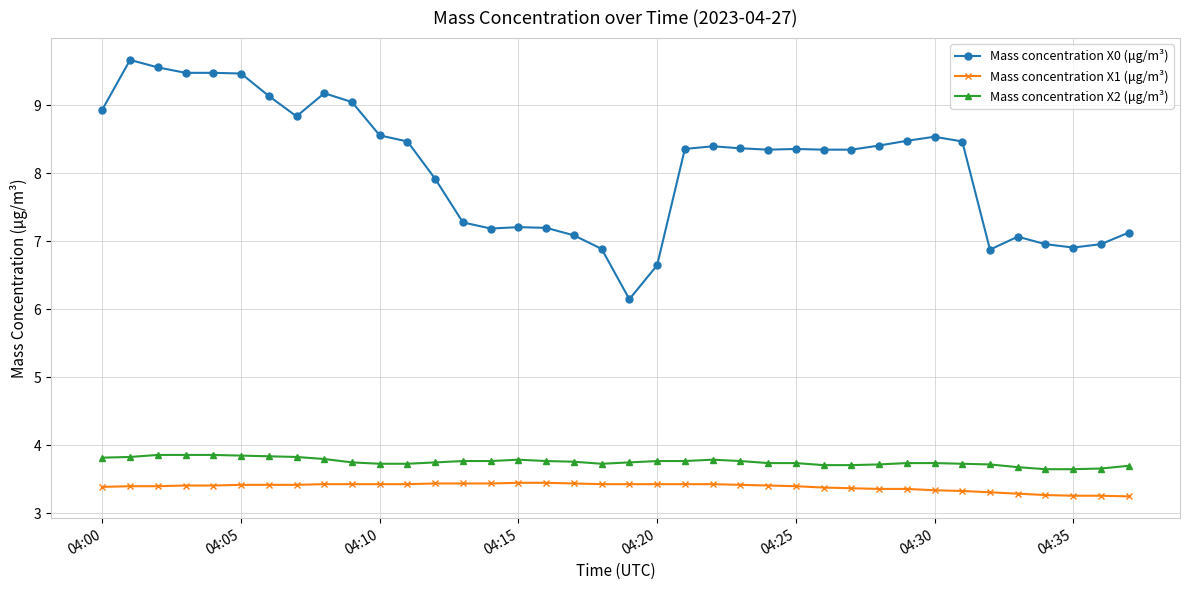

What is the maximum value shown in the chart?

9.7